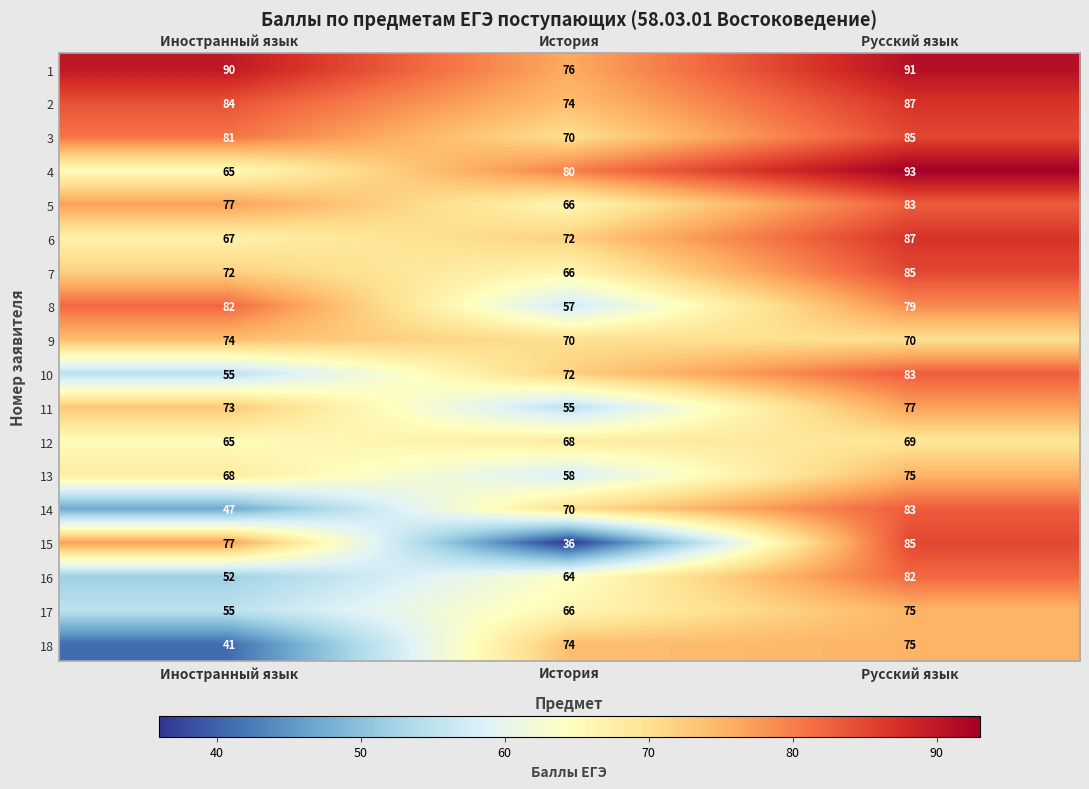

What is the difference between the 18 values at Иностранный язык and Русский язык?

34